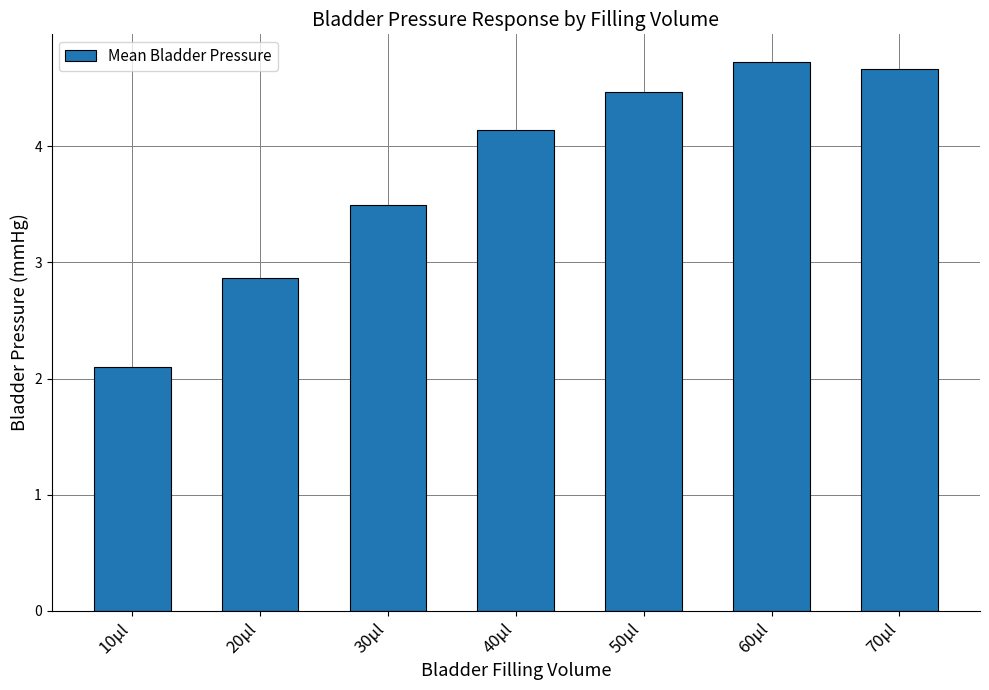

True or false: the data shows 4.7 at 60µl.

True